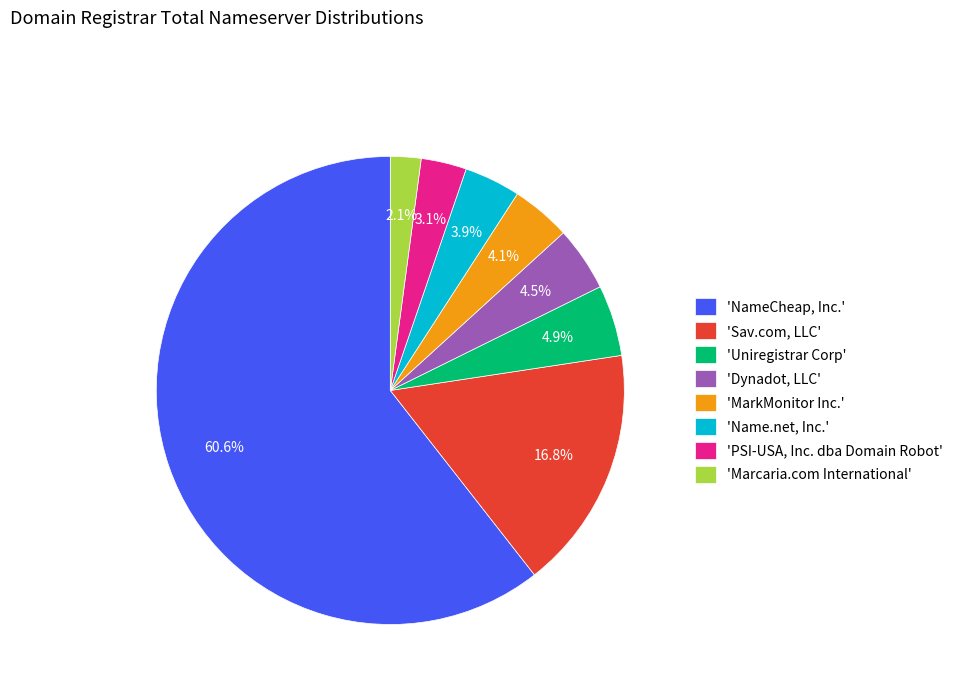

Which has a higher value, 'Name.net, Inc.' or 'Uniregistrar Corp'?

'Uniregistrar Corp'